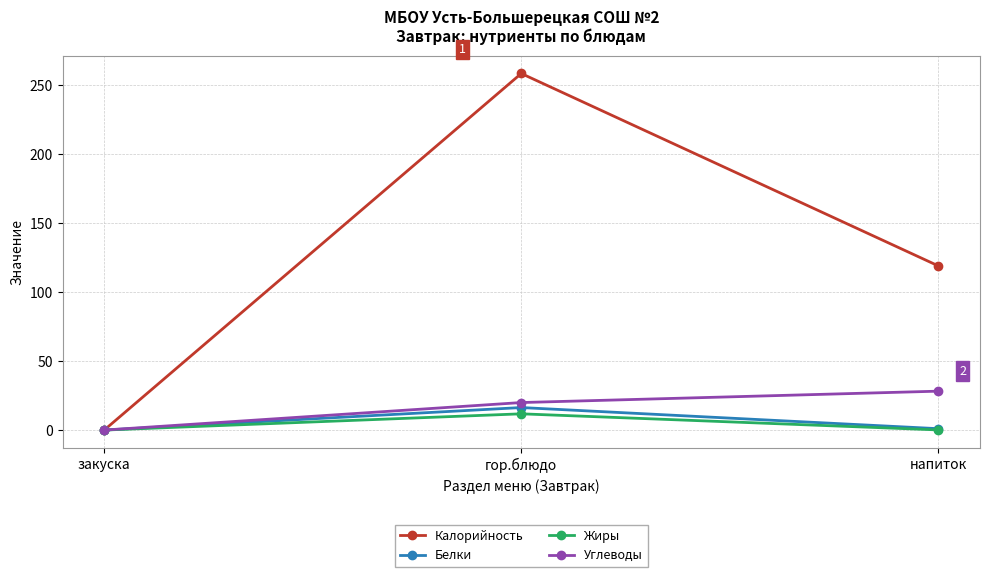

What is the value of the Жиры point at the 2nd from the left?

11.8